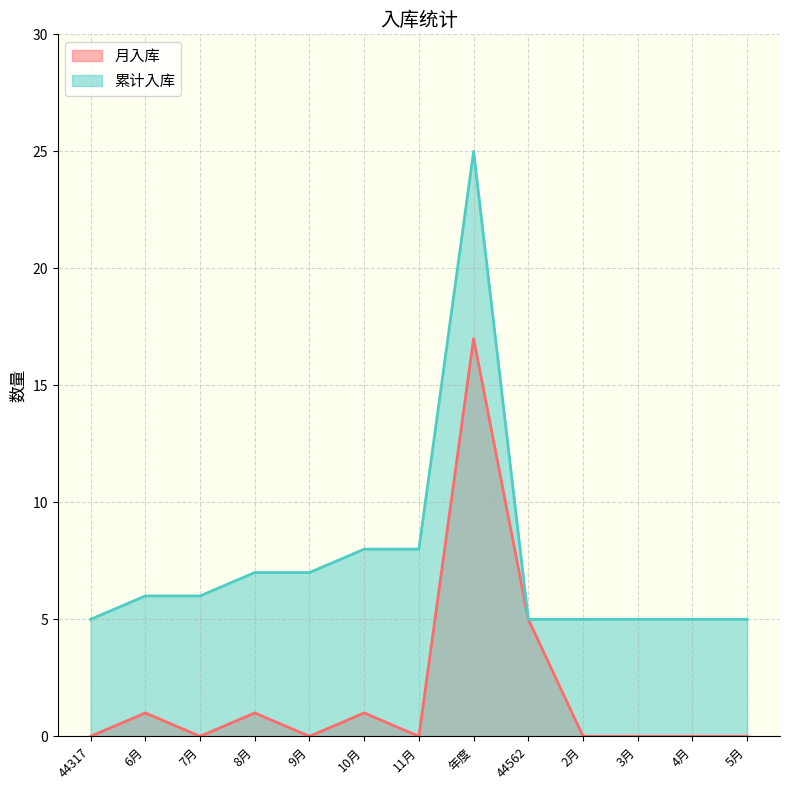

How many data points in 累计入库 are less than 6?

6